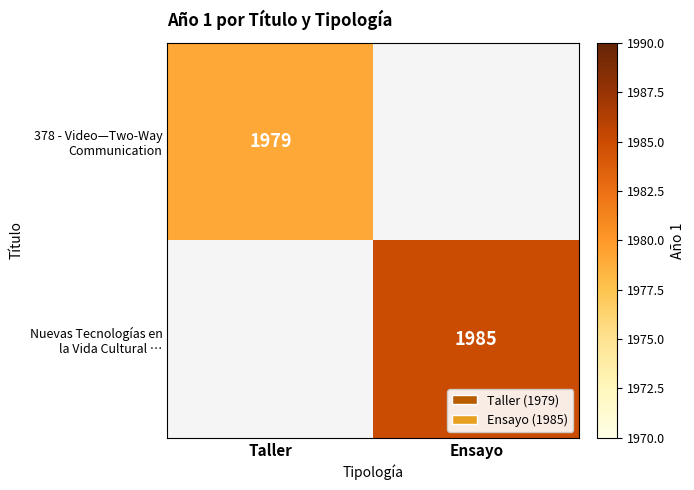

Between Ensayo and Taller, which is larger?

Taller